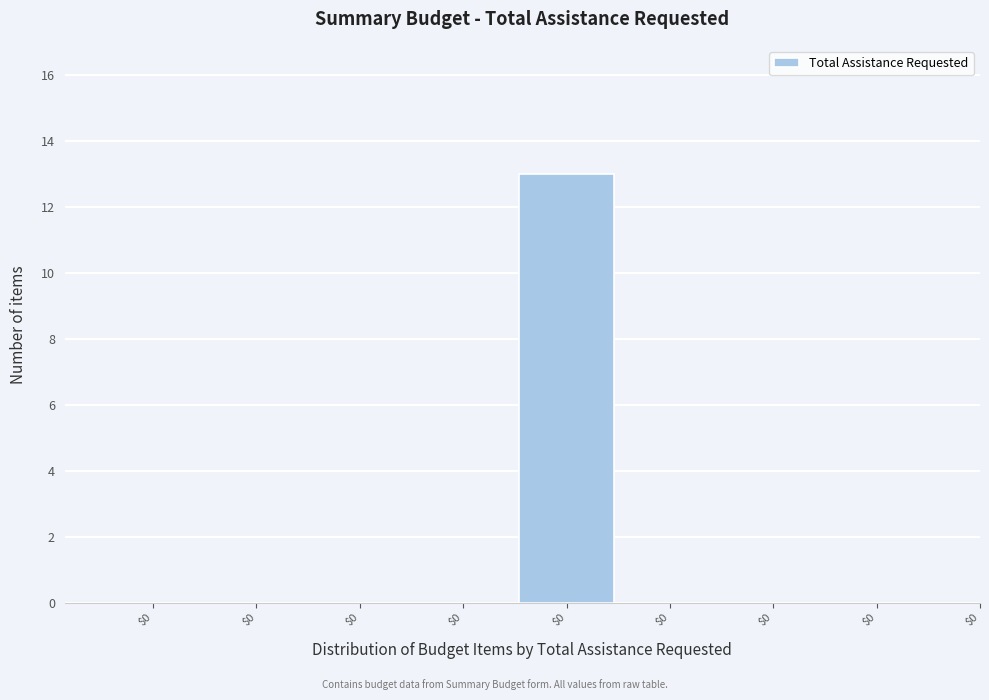

Count the number of categories in the chart.

8